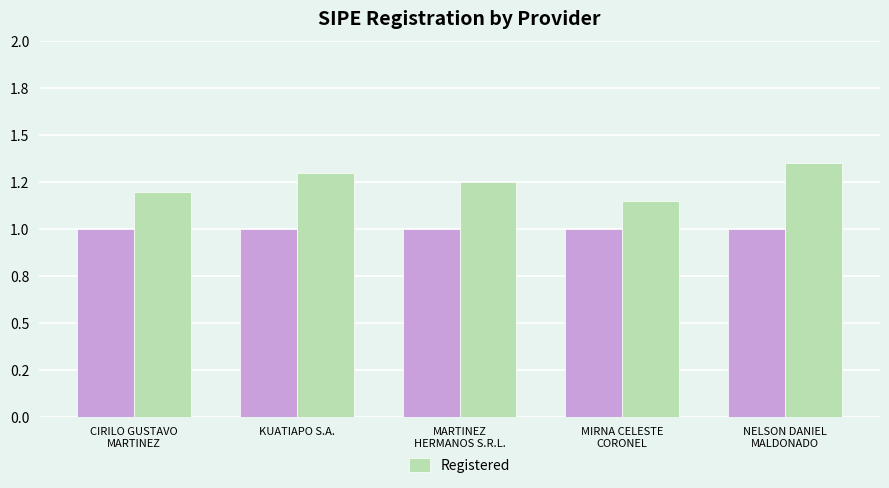

Reading right to left, what are all the values shown in this chart?

1.4	1.1	1.2	1.3	1.2